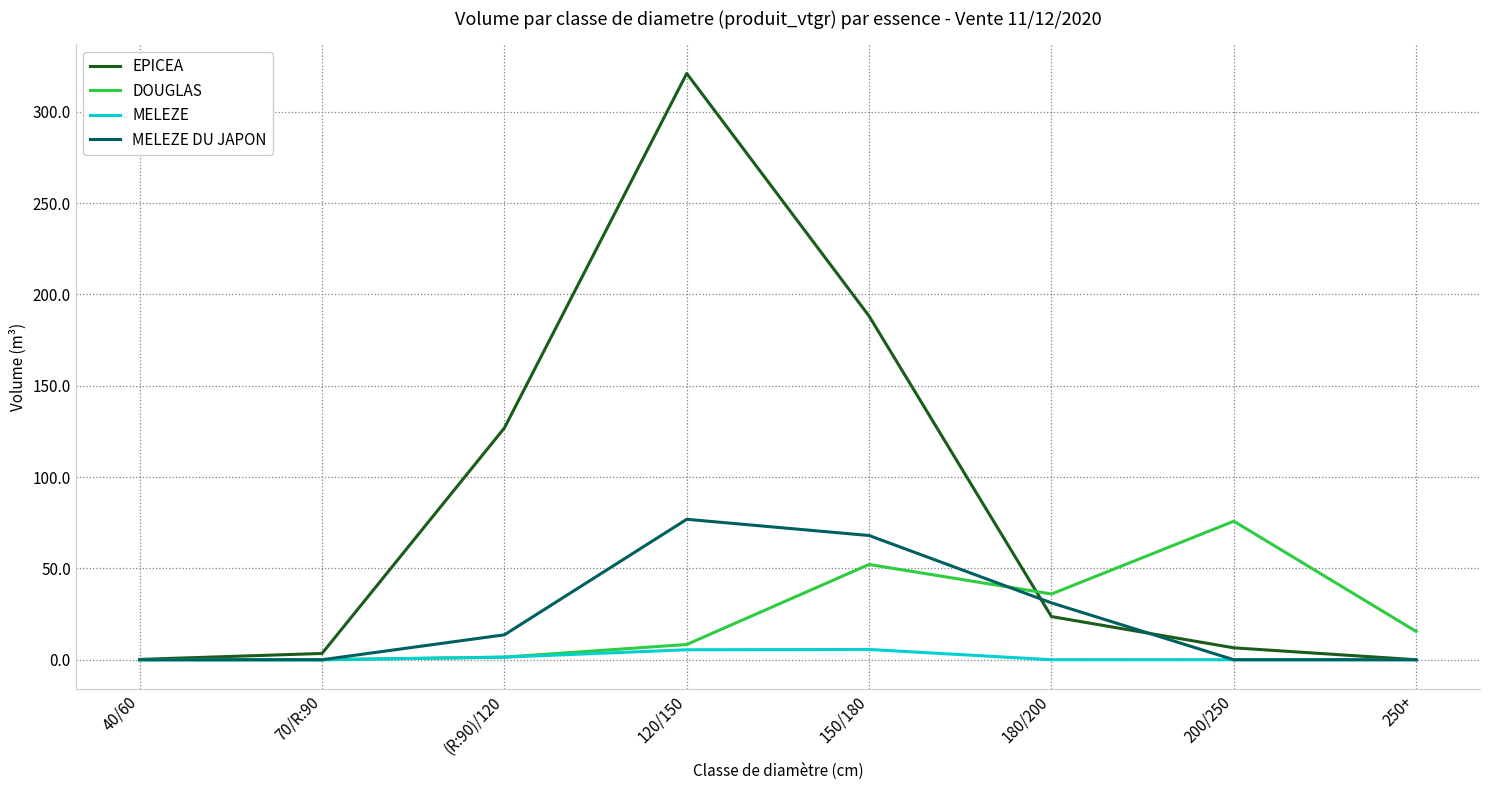

At which category is the sum across all series the highest?

120/150